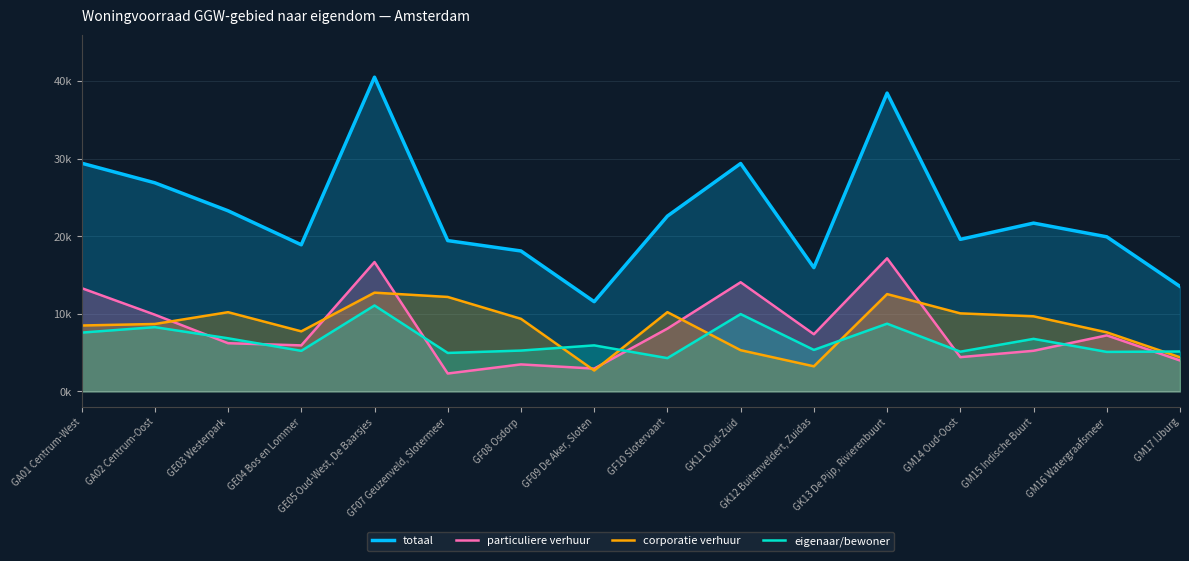

True or false: totaal has a value of 18903 at GE04 Bos en Lommer.

True